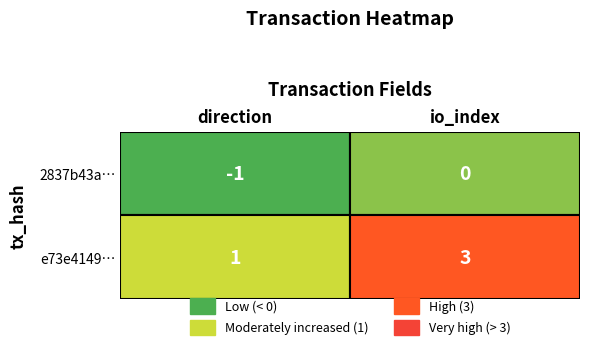

What value does the e73e4149b8d647b5c5fb5c9b18f7b2425946b8f series have at 1?

3